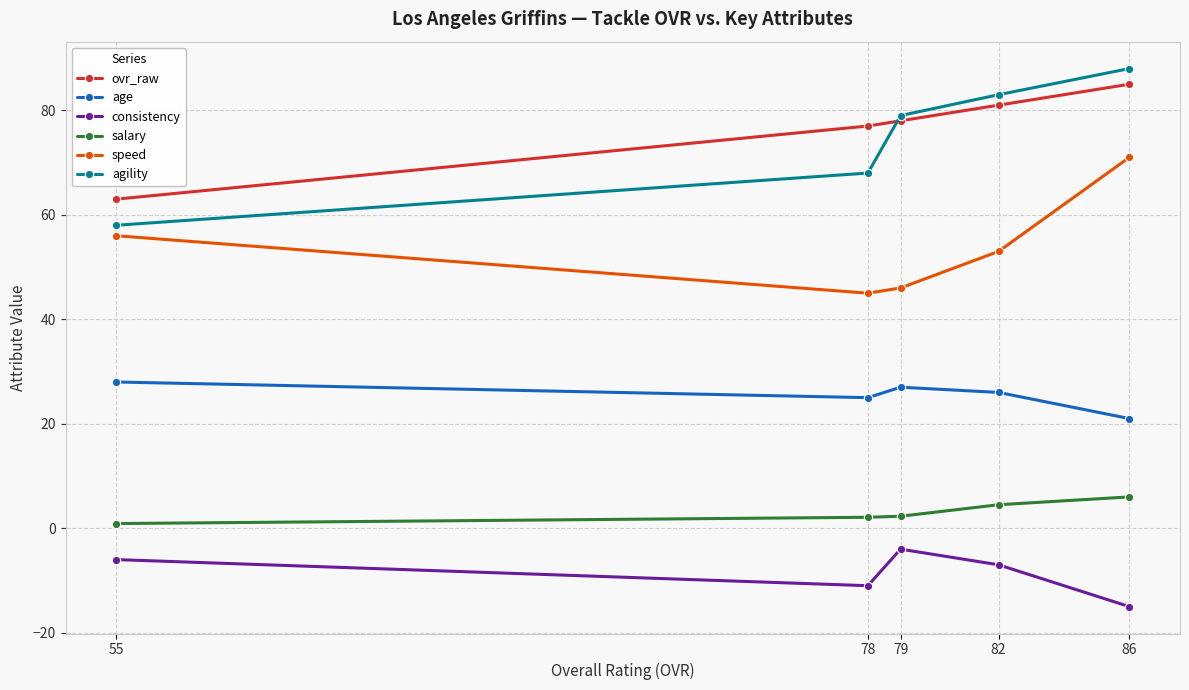

What is the value of the consistency point at the 4th from the left?

-7.0